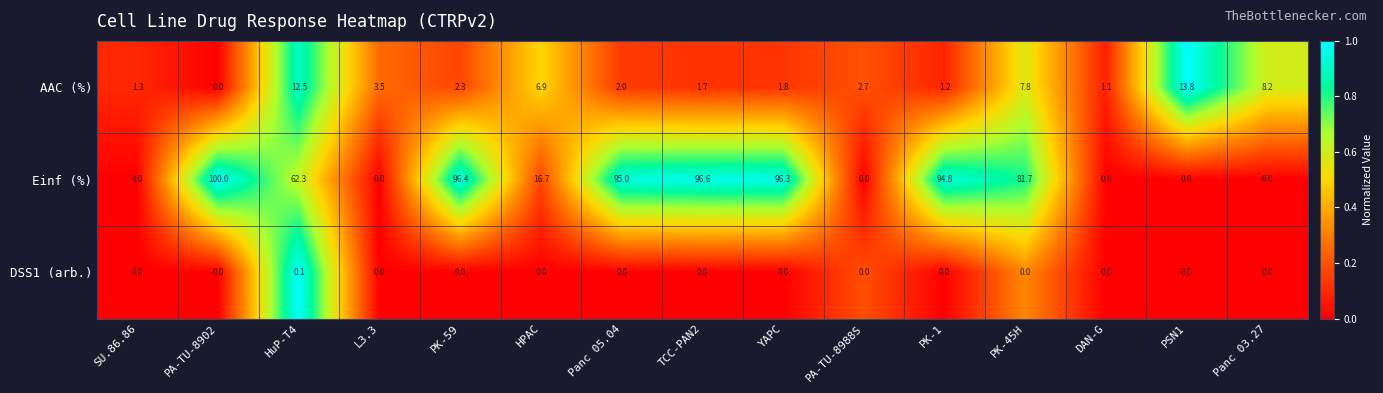

Is it true that AAC (%) equals 12.5 at HuP-T4?

True